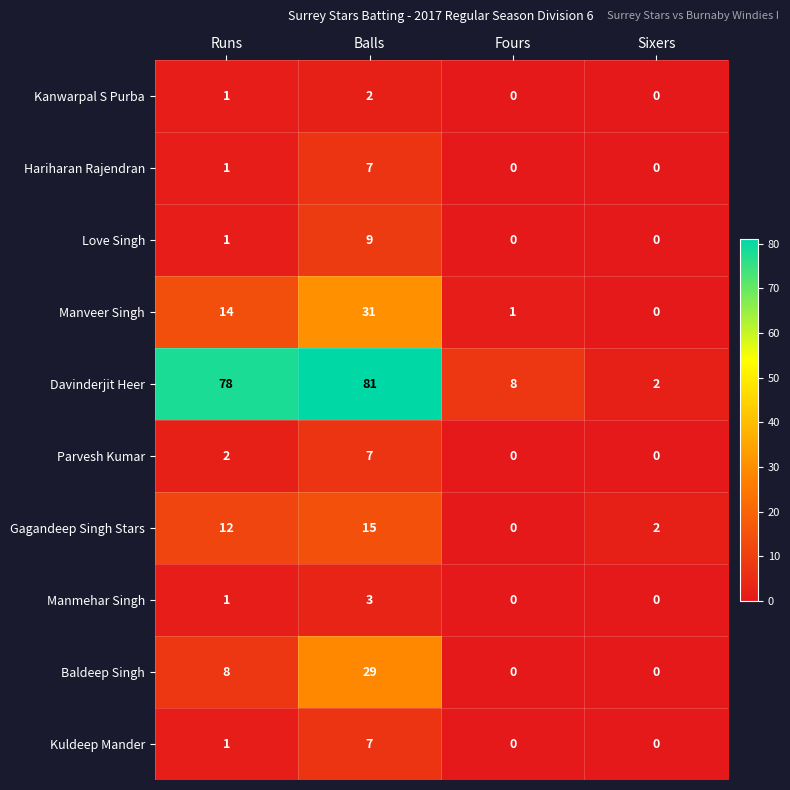

Is it true that Kuldeep Mander equals 0 at Fours?

True